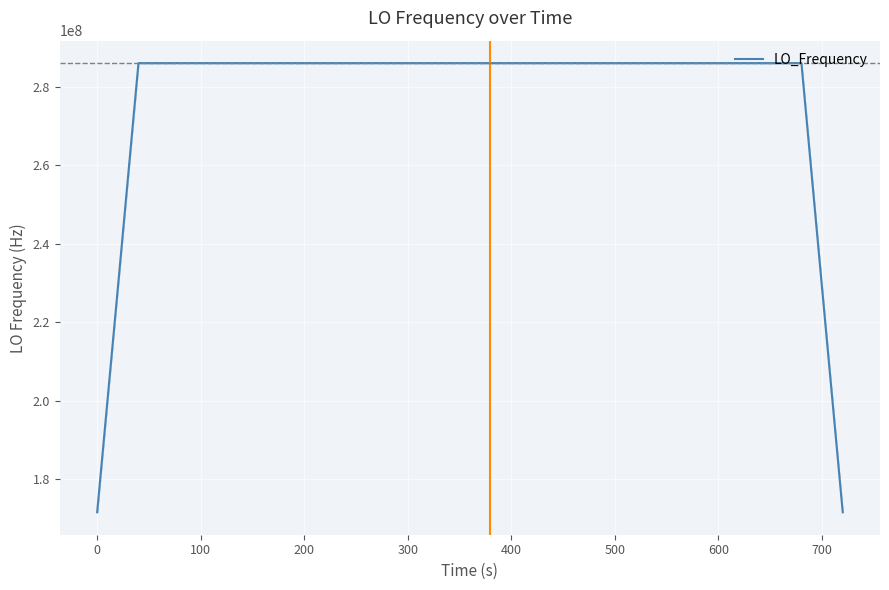

What is the sum of all values?

11098623602.7